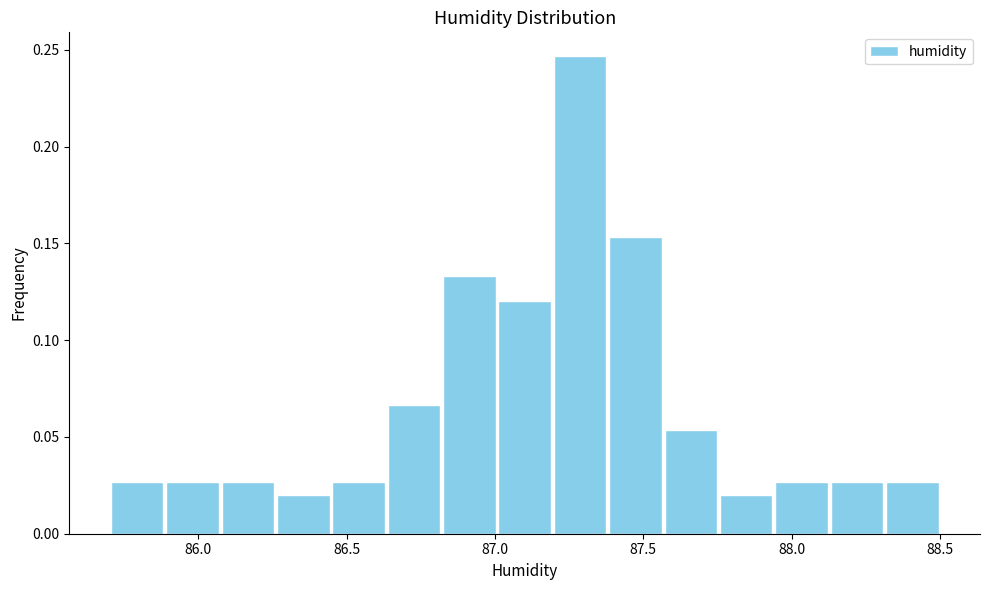

Around what value on the x-axis is the tallest bar? Give the approximate position of its centre, as read against the axis.

87.30